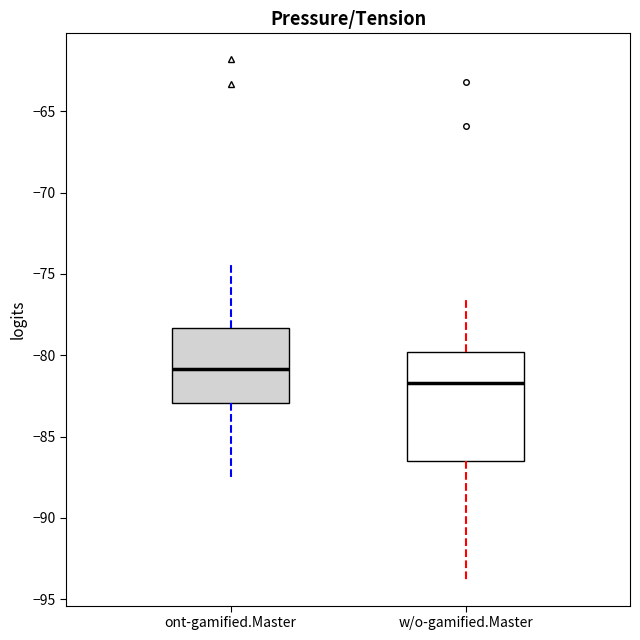

Reading left to right, read every box against the y-axis: the position of its median line, the range the box covers, and the ends of its whiskers. The values are not printed on the chart, so give them approximately, as read against the axis.

ont-gamified.Master: median -81.0, box -83.0 to -78.5, whiskers -87.5 to -74.5
w/o-gamified.Master: median -81.5, box -86.5 to -80.0, whiskers -94.0 to -76.5